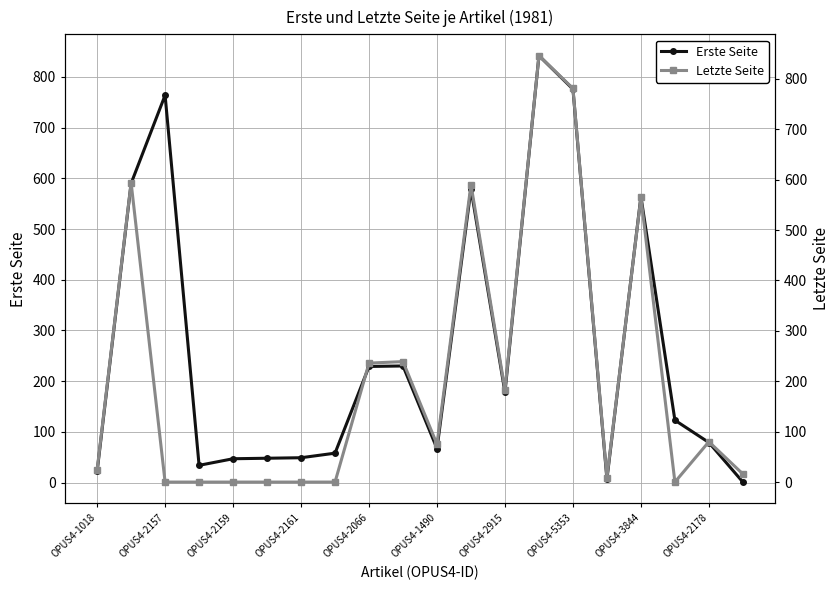

True or false: Erste Seite has a value of 564 at OPUS4-3844.

True